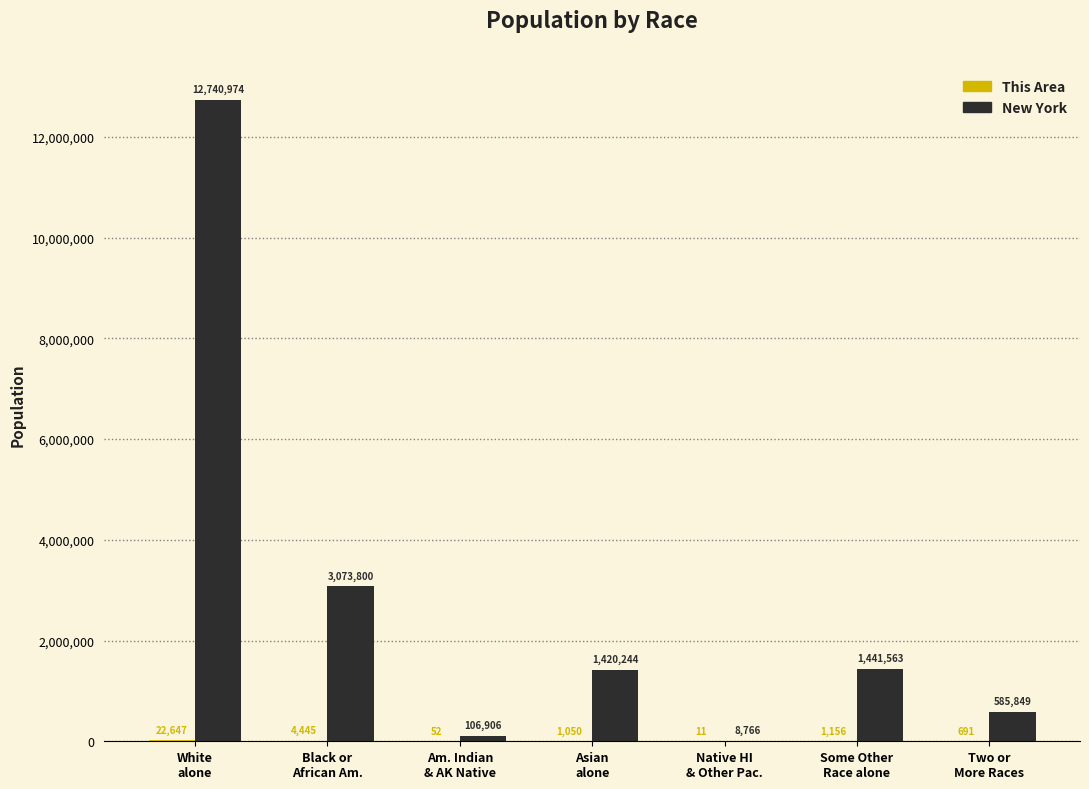

What is the maximum value for New York?

12740974